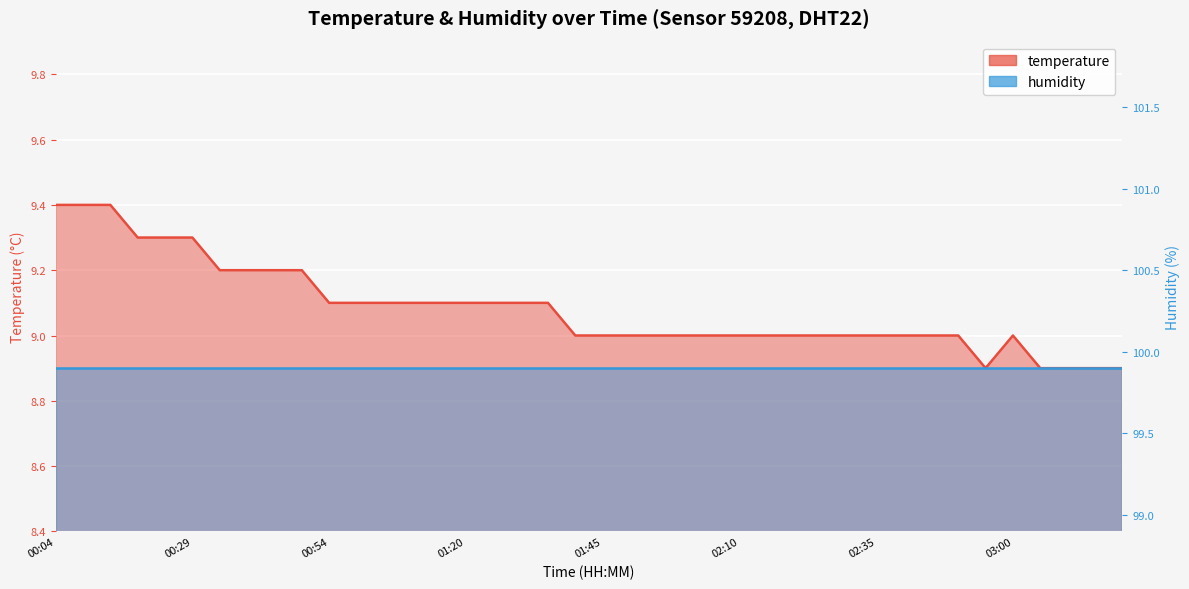

What is the label of the 13th point from the left?

01:04